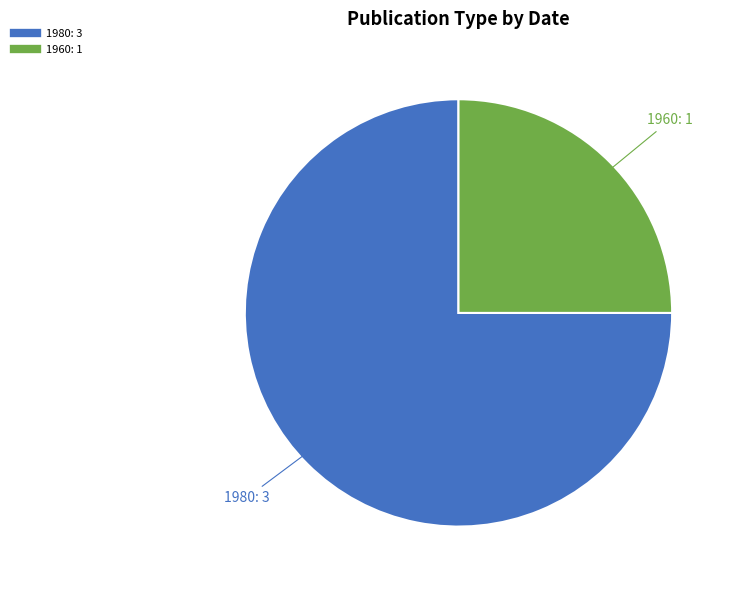

How many segments does this pie chart have?

2